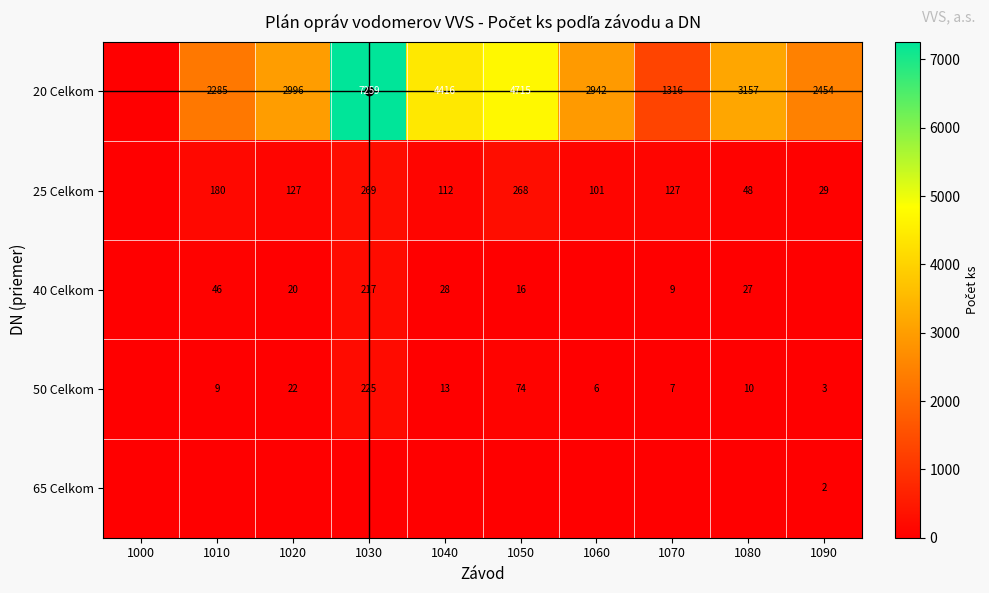

What is the difference between the highest and lowest values at 1090?

2454